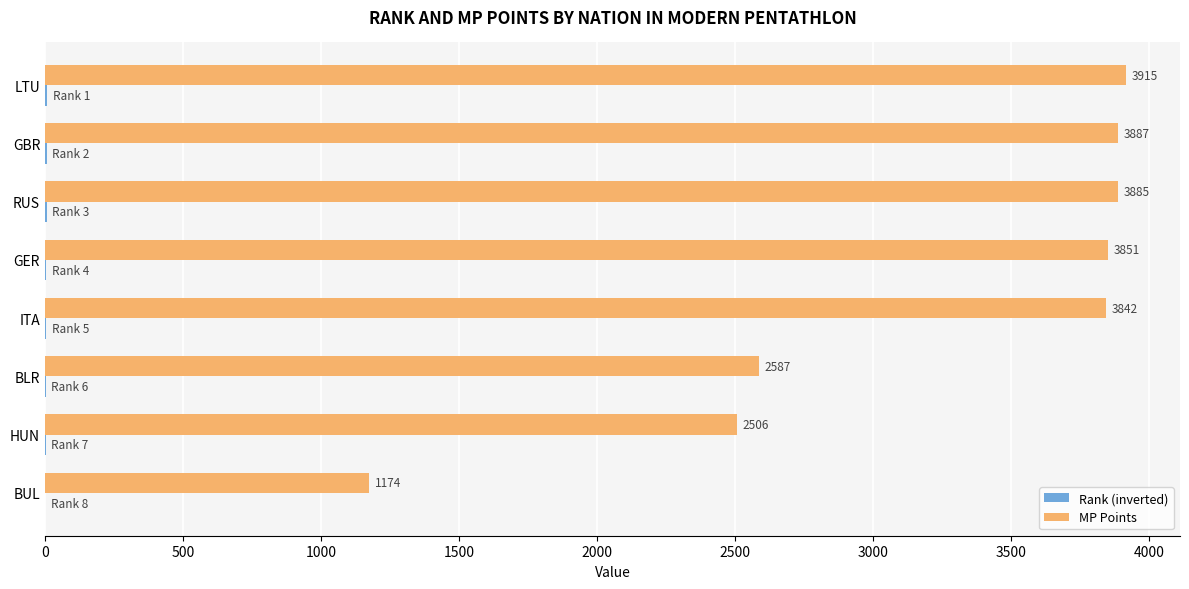

The MP Points series shows 1934 at GER. True or false?

False